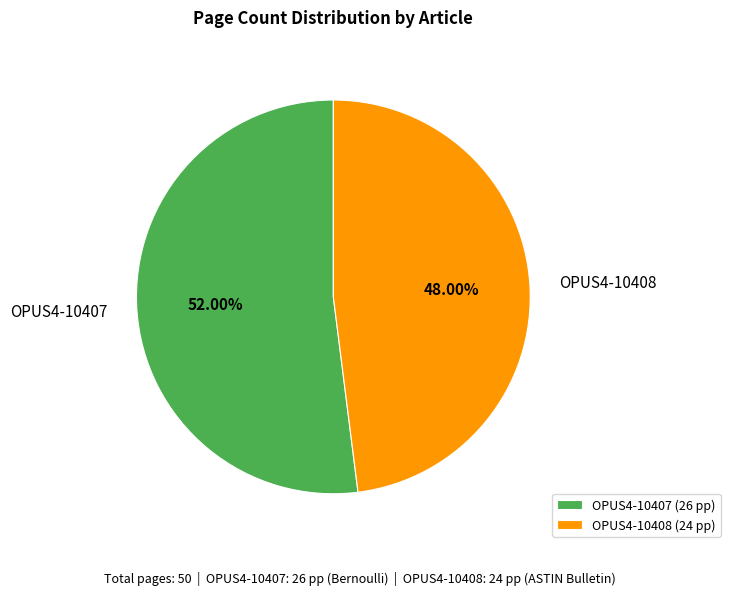

How many segments does this pie chart have?

2